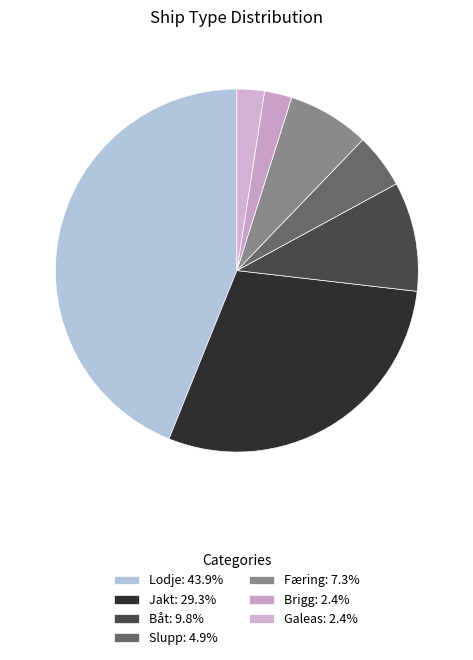

Which category has the smallest portion of the pie?

Brigg